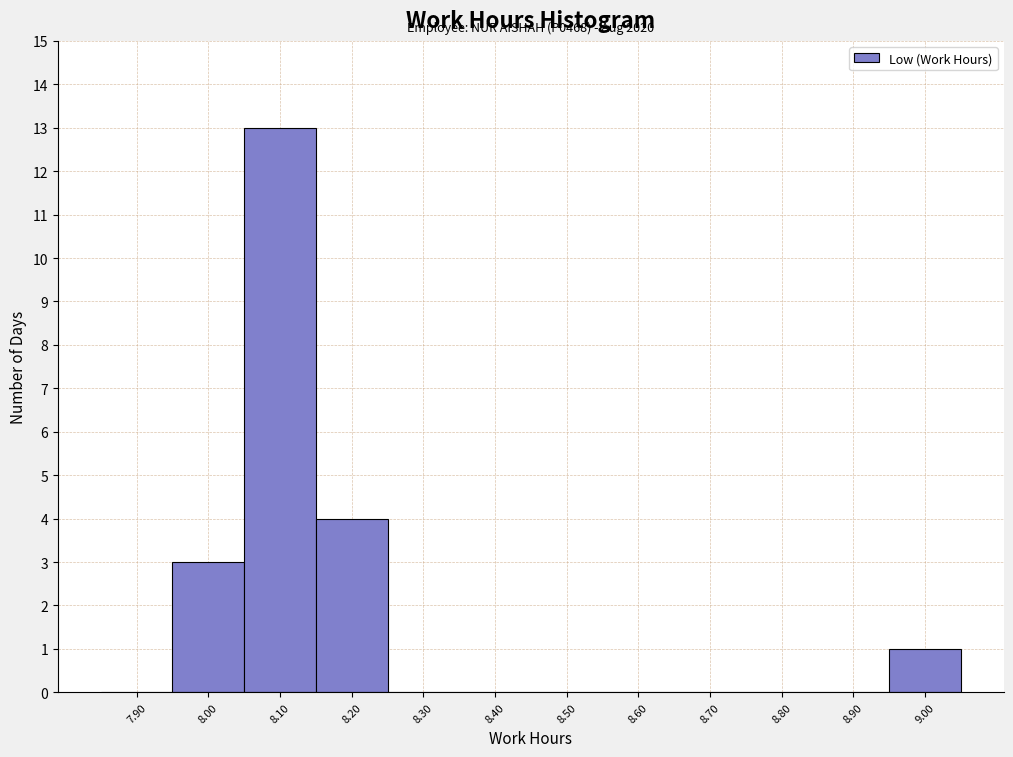

Reading left to right, list all the values displayed in this chart.

7.90=0	8.00=3	8.10=13	8.20=4	8.30=0	8.40=0	8.50=0	8.60=0	8.70=0	8.80=0	8.90=0	9.00=1